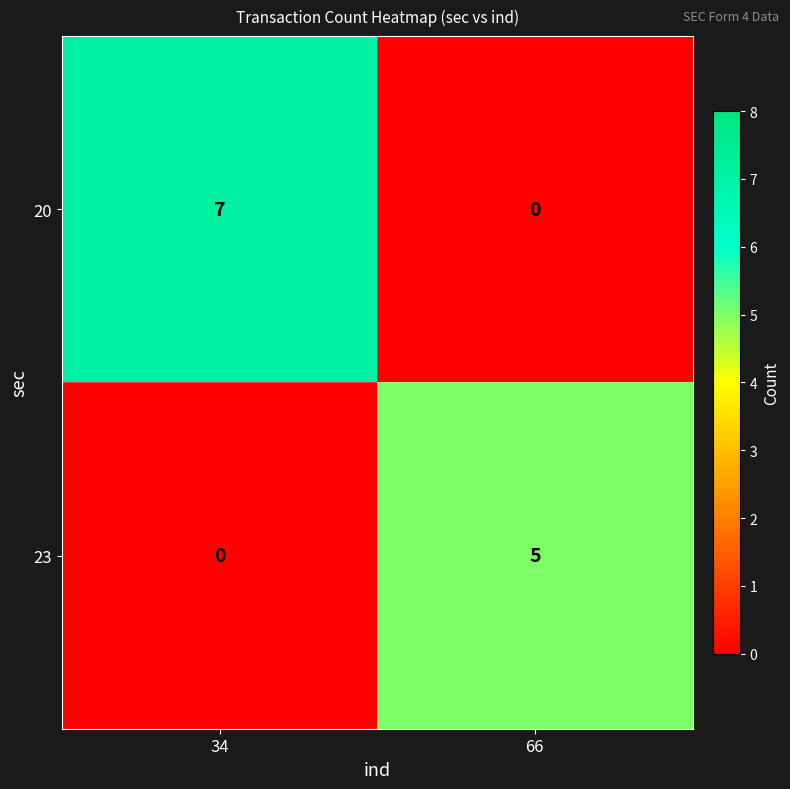

What is the maximum value for 23?

5